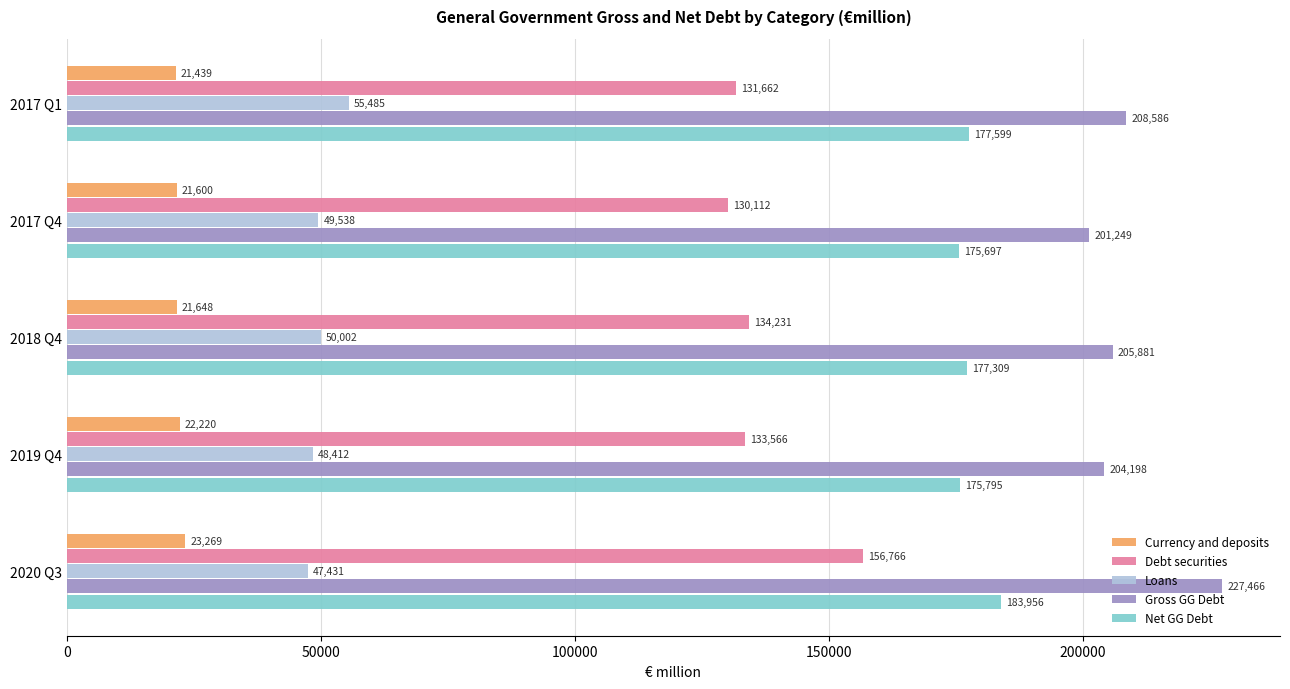

What is the difference between the maximum and second lowest values in the Net GG Debt series?

8161